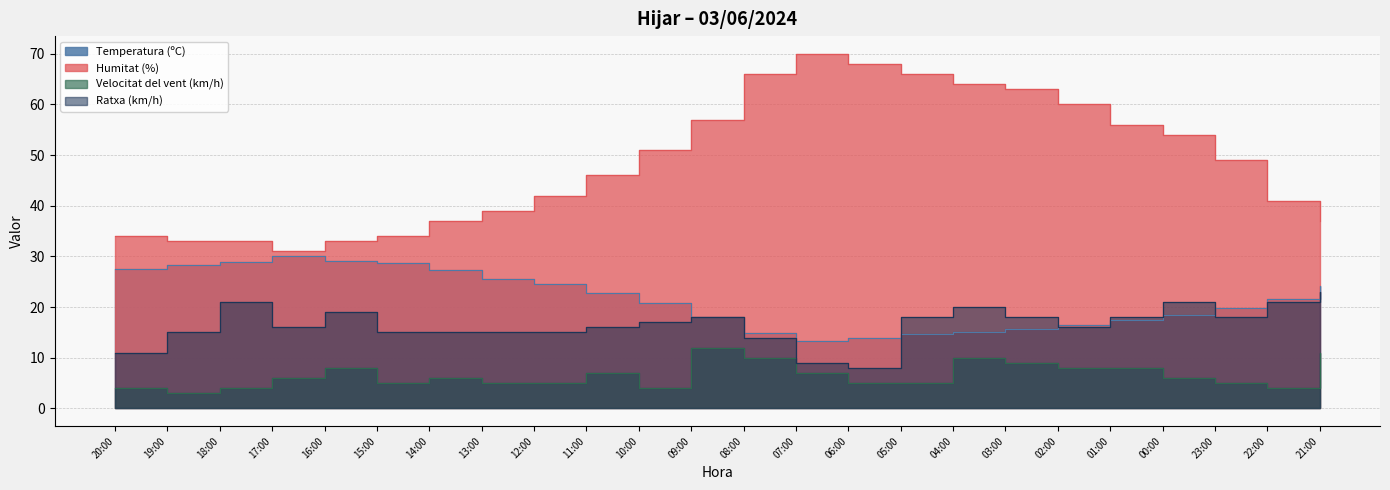

True or false: Ratxa (km/h) and Humitat (%) cross at least once.

False